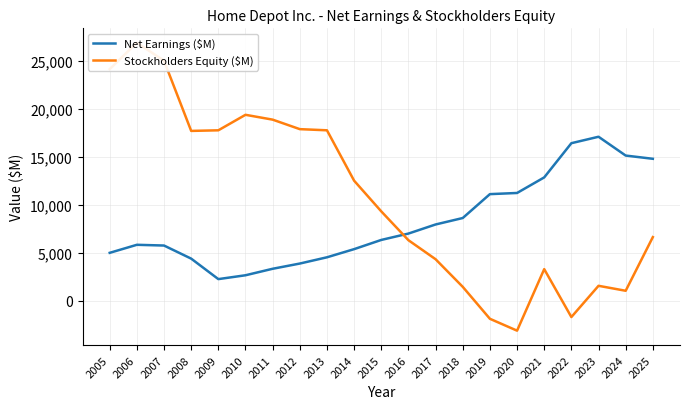

How many distinct data groups are displayed?

2